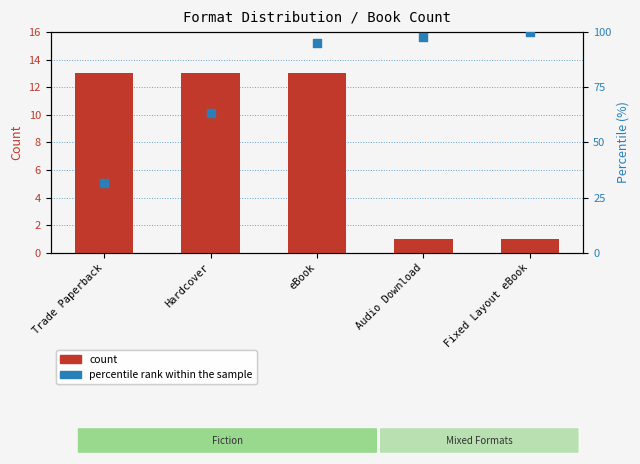

Is the value of percentile rank within the sample at eBook greater than the value of count at Hardcover?

Yes